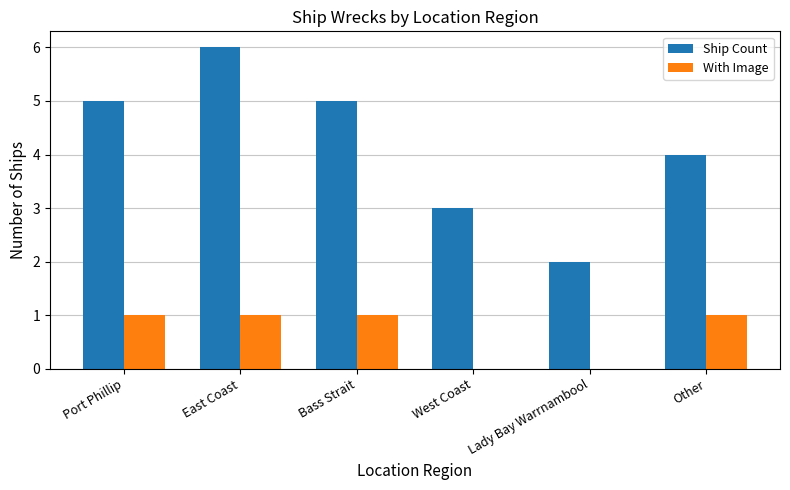

How many series are shown in this chart?

2